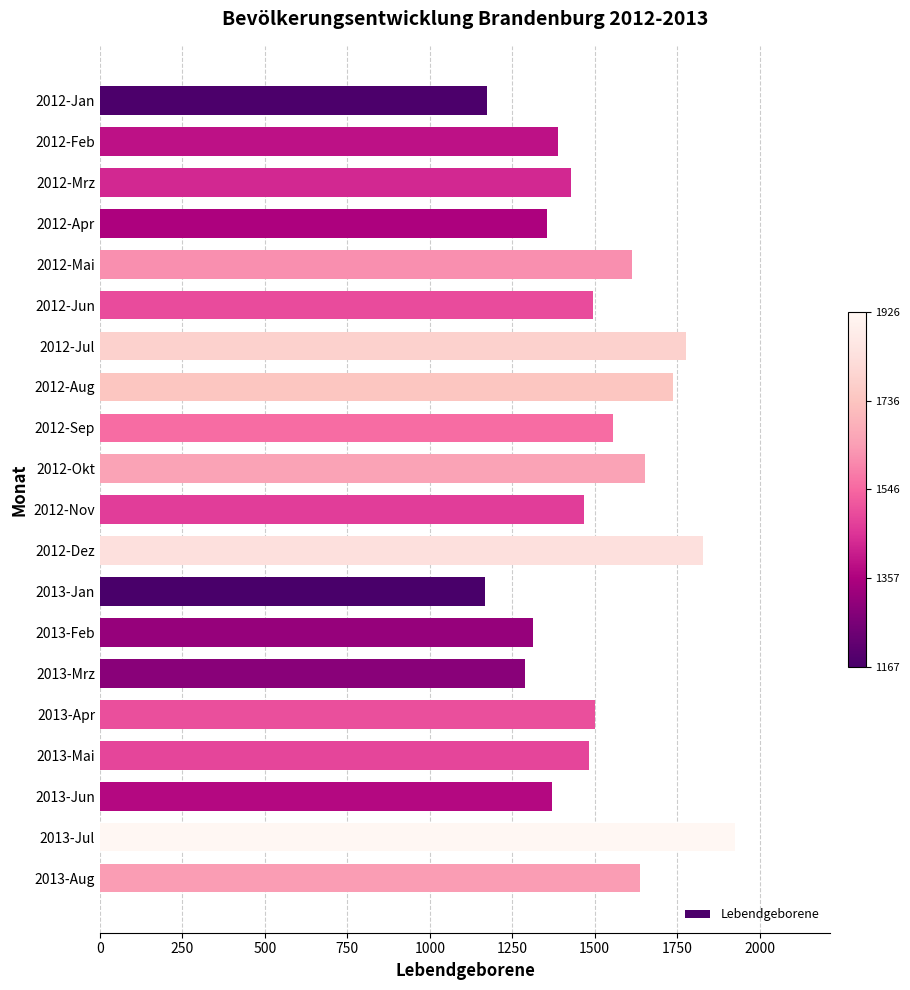

What is the sum of all values?

30160